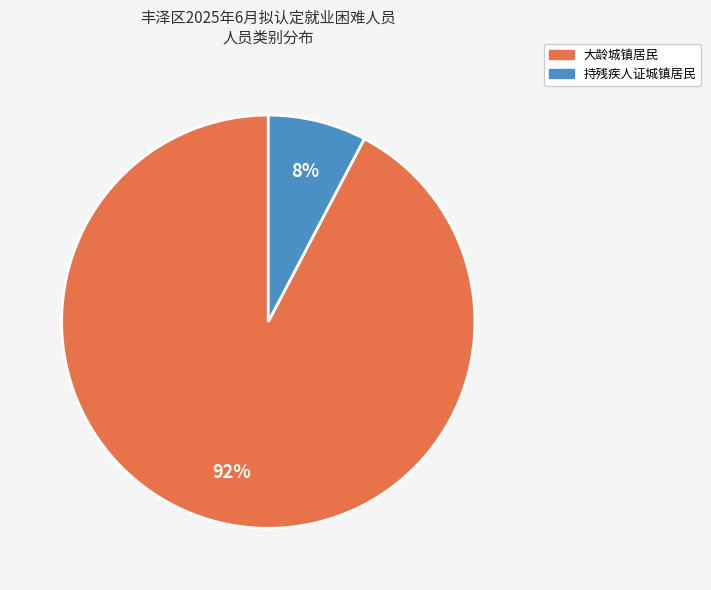

To the nearest percent, what is the average slice percentage?

50%